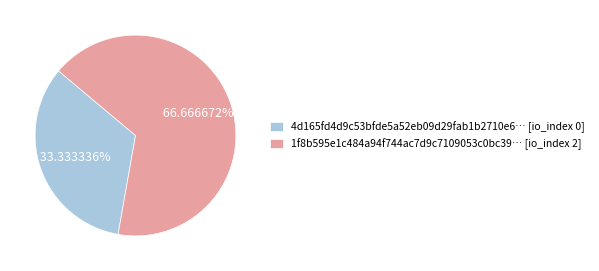

Do 4d165fd4d9c53bfde5a52eb09d29fab1b2710e6… [io_index 0] and 1f8b595e1c484a94f744ac7d9c7109053c0bc39… [io_index 2] together represent more than half of the pie?

Yes